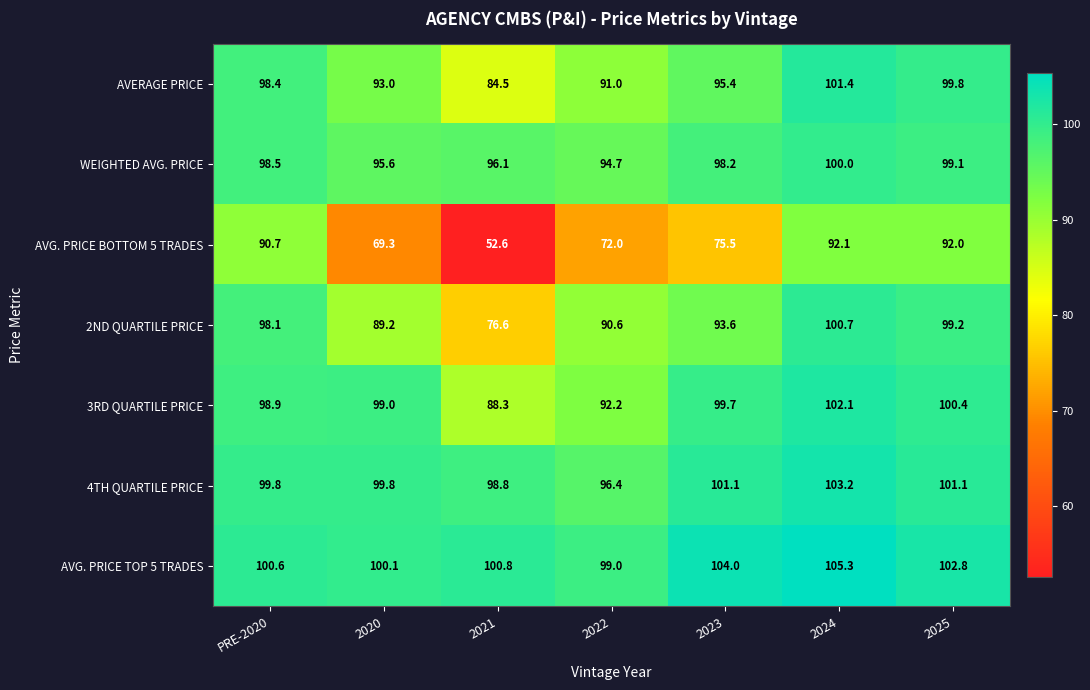

Which series has the largest total across all categories?

AVG. PRICE TOP 5 TRADES